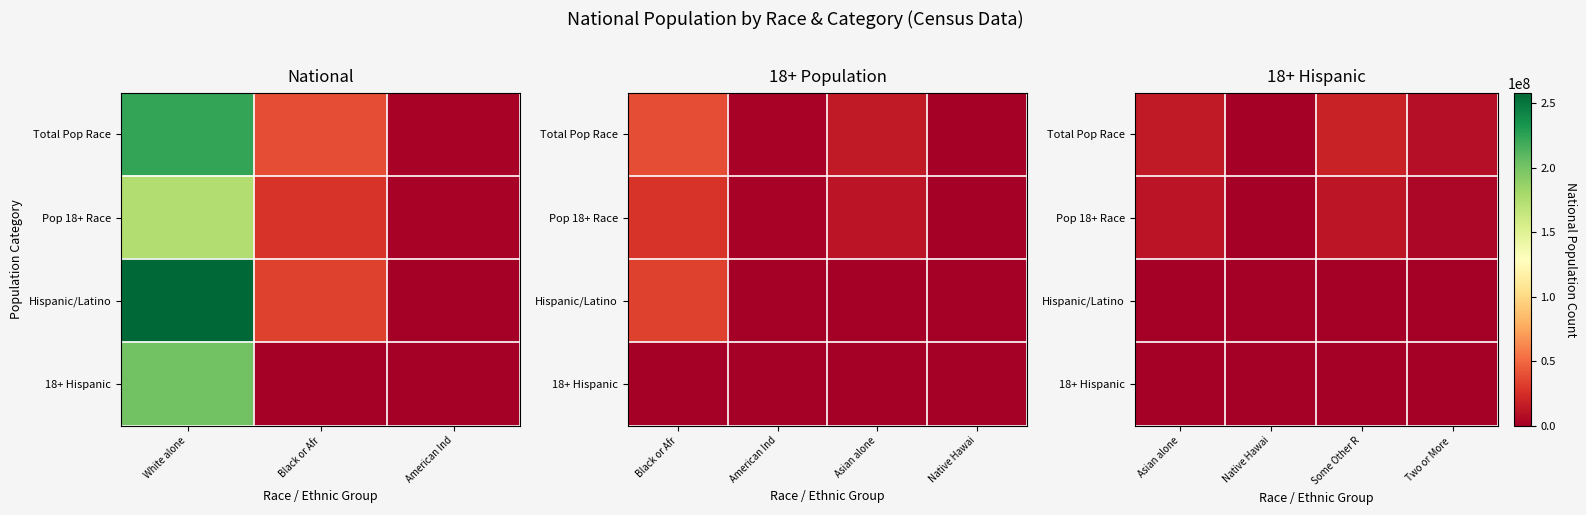

Rank the series at Some Other R from lowest to highest value.

Hispanic/Latino, 18+ Hispanic, Pop 18+ Race, Total Pop Race